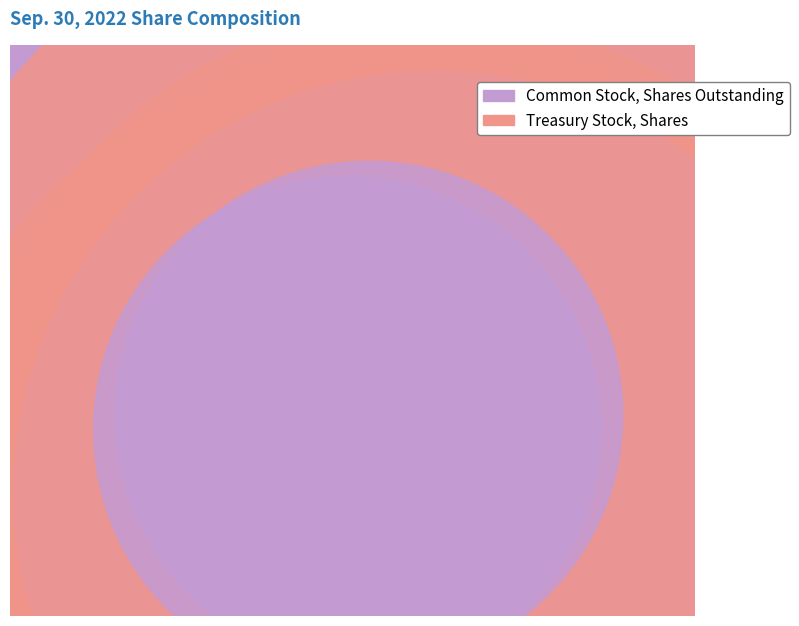

What is the smallest slice in the pie chart?

Treasury Stock, Shares